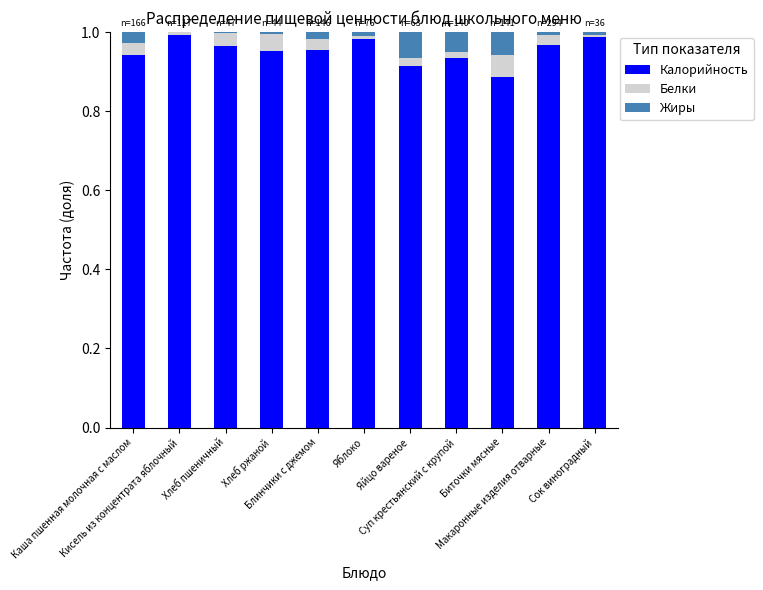

Does the chart contain stacked bars?

Yes